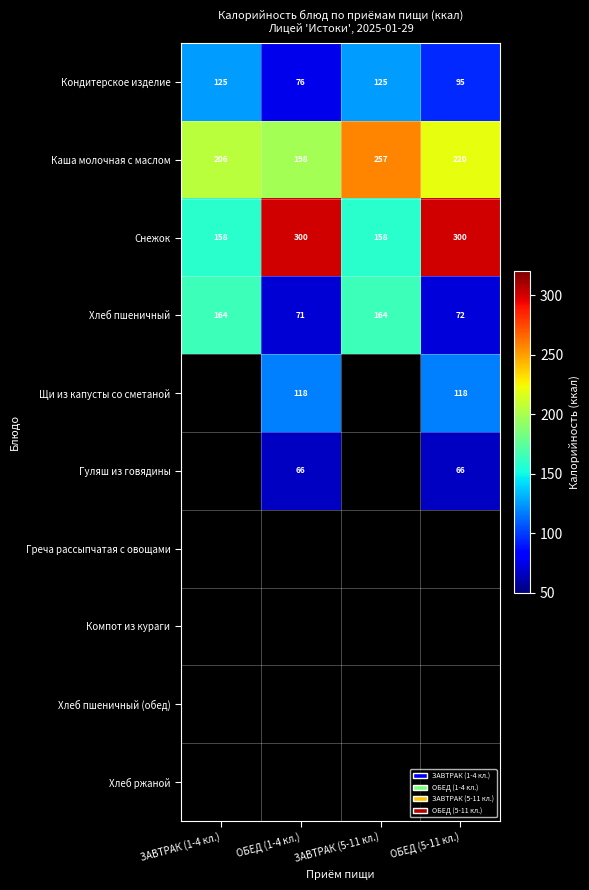

How many categories are shown in the chart?

4